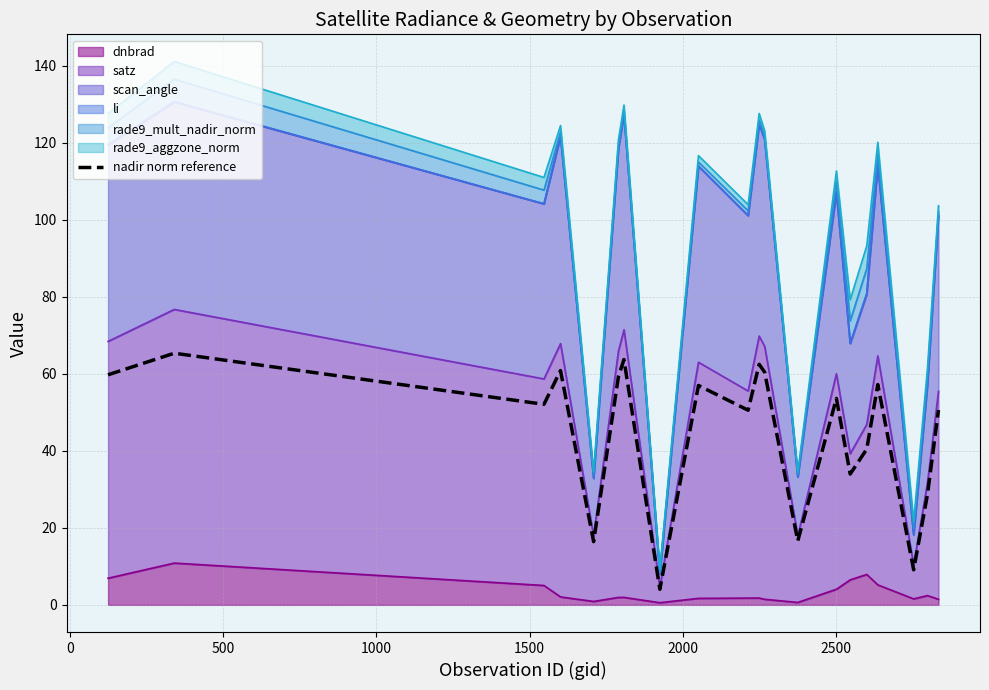

How many interior local valleys (lower than both neighbors) does the data have?

7